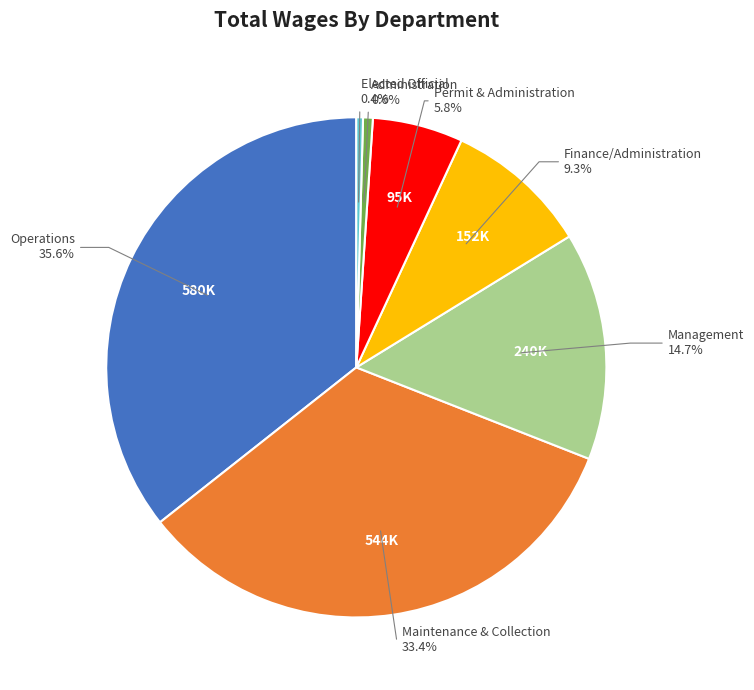

Count the number of slices in the pie.

7